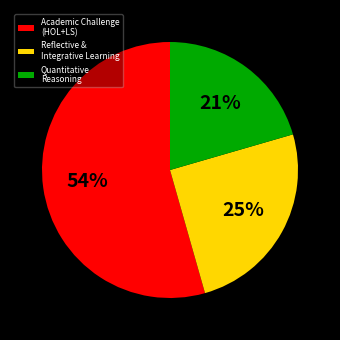

Rank the categories by value from lowest to highest.

Quantitative Reasoning, Reflective & Integrative Learning, Academic Challenge (HOL+LS)